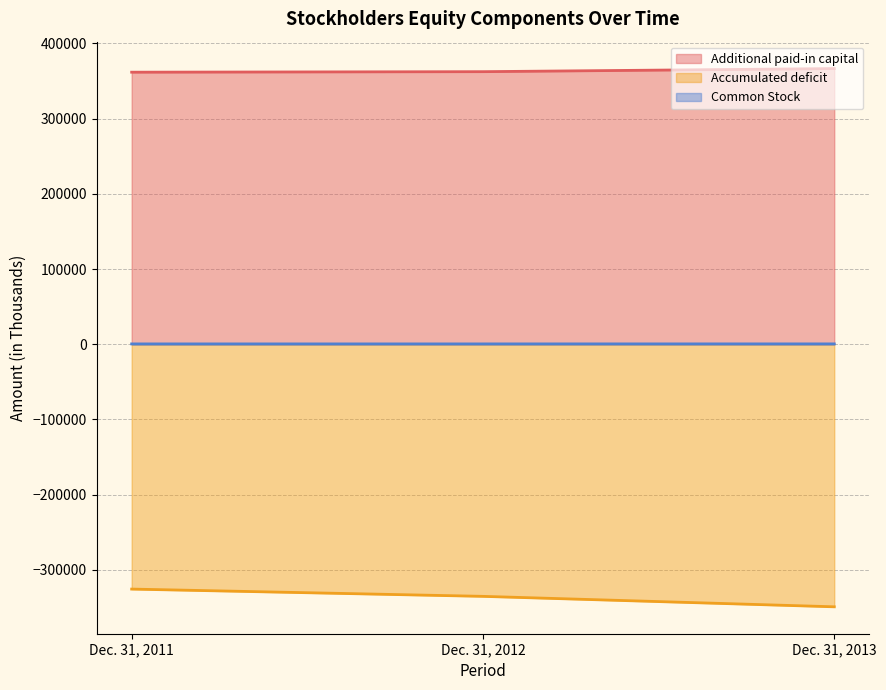

How many lines are shown in the chart?

3